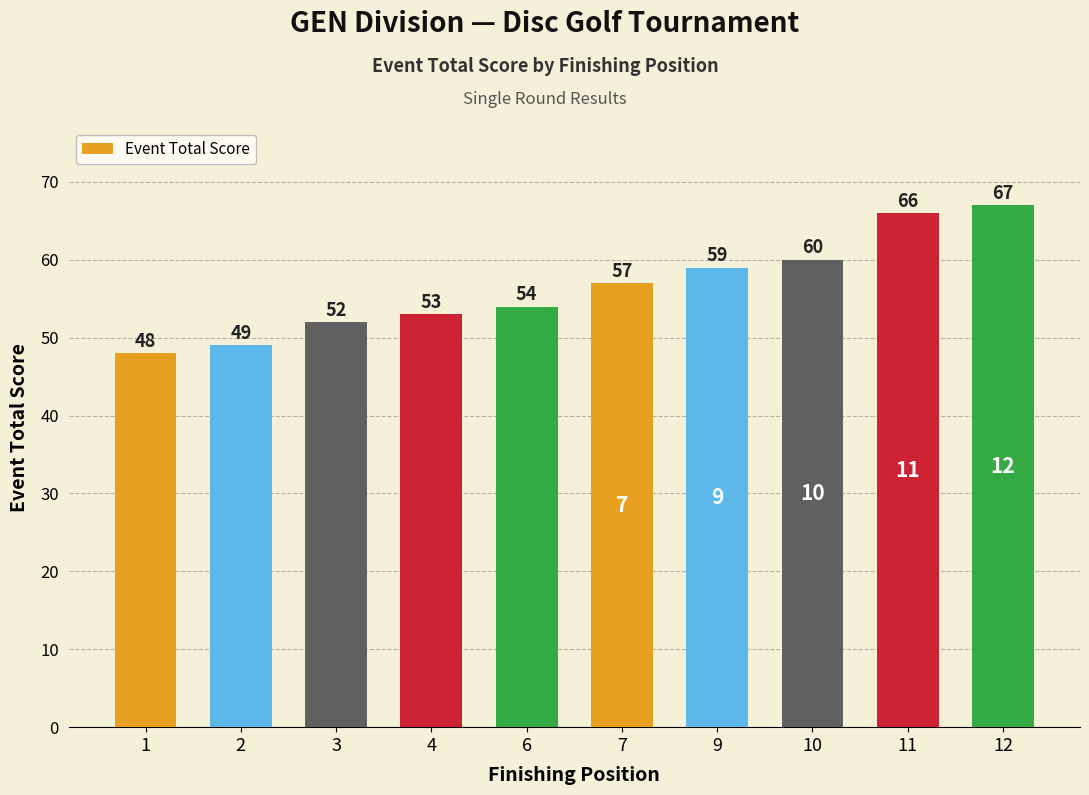

Reading left to right, extract all data points from this chart.

48	49	52	53	54	57	59	60	66	67